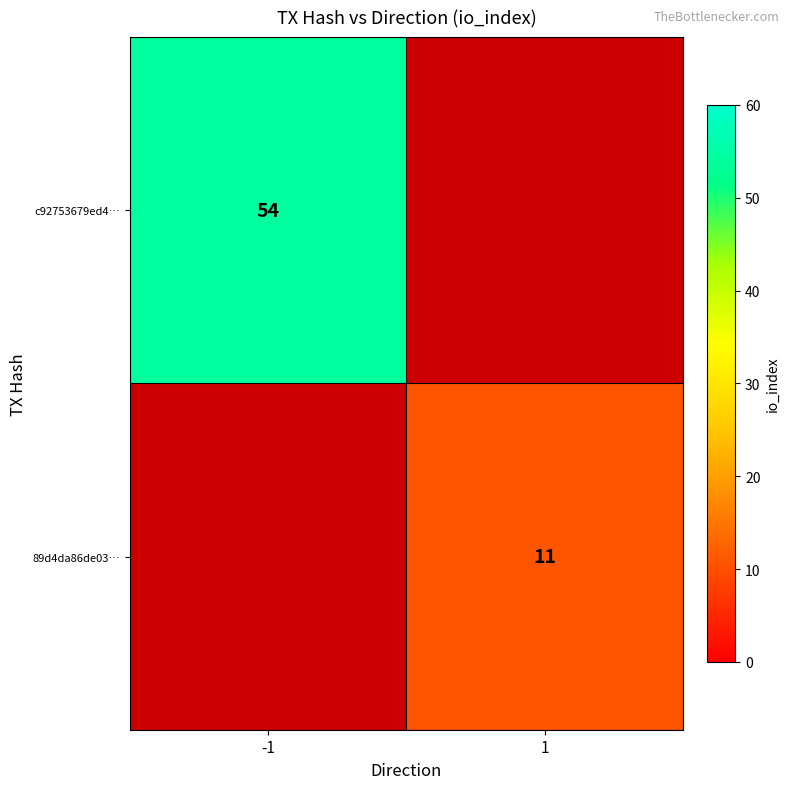

What is the minimum value shown in the chart?

11.0